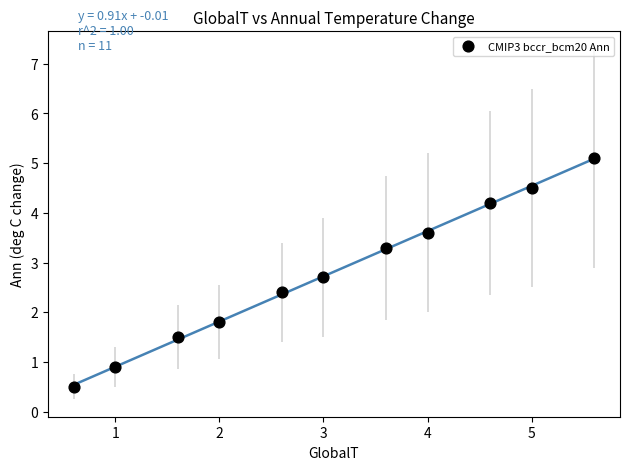

What Y value in the scatter plot is closest to 2?

1.8